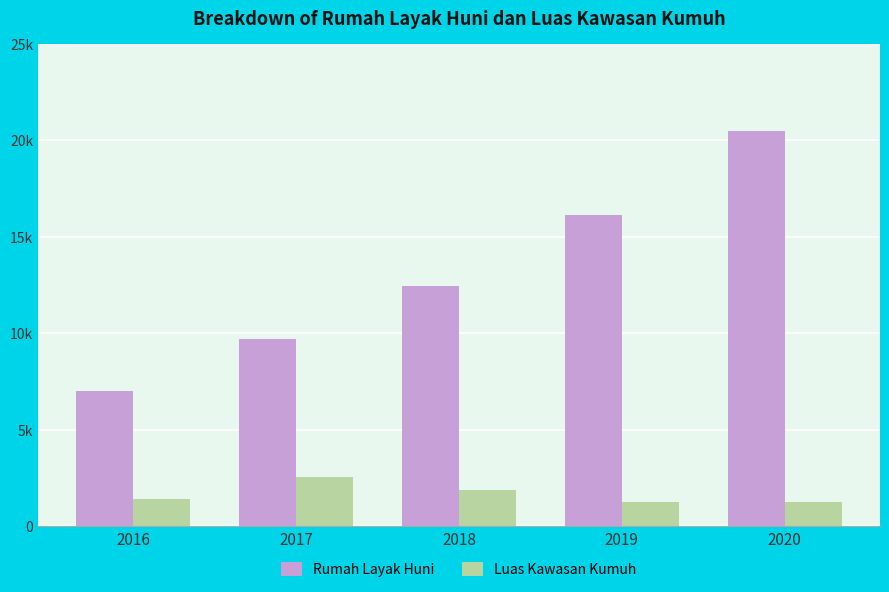

At which category is the sum across all series the highest?

2020